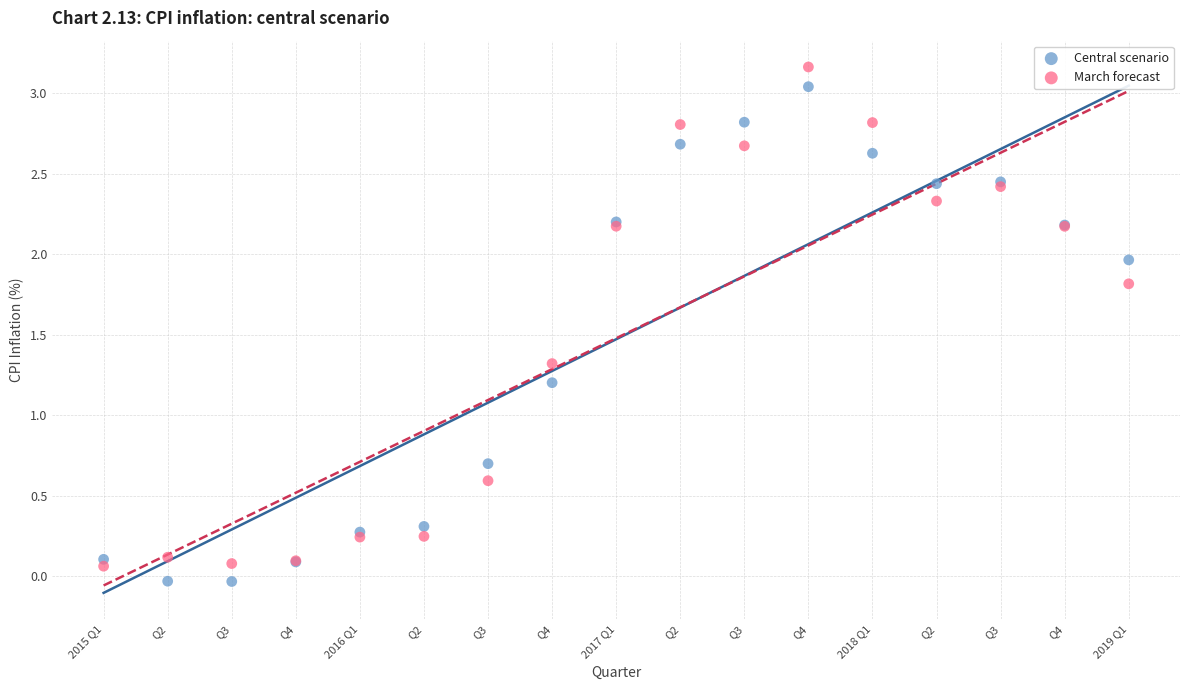

What are all the series names shown in the legend?

Central scenario, March forecast